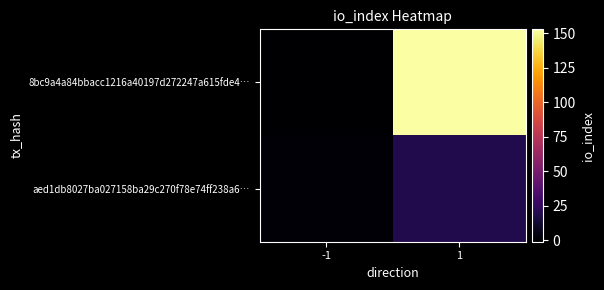

What is the difference between the highest and lowest values at -1?

2